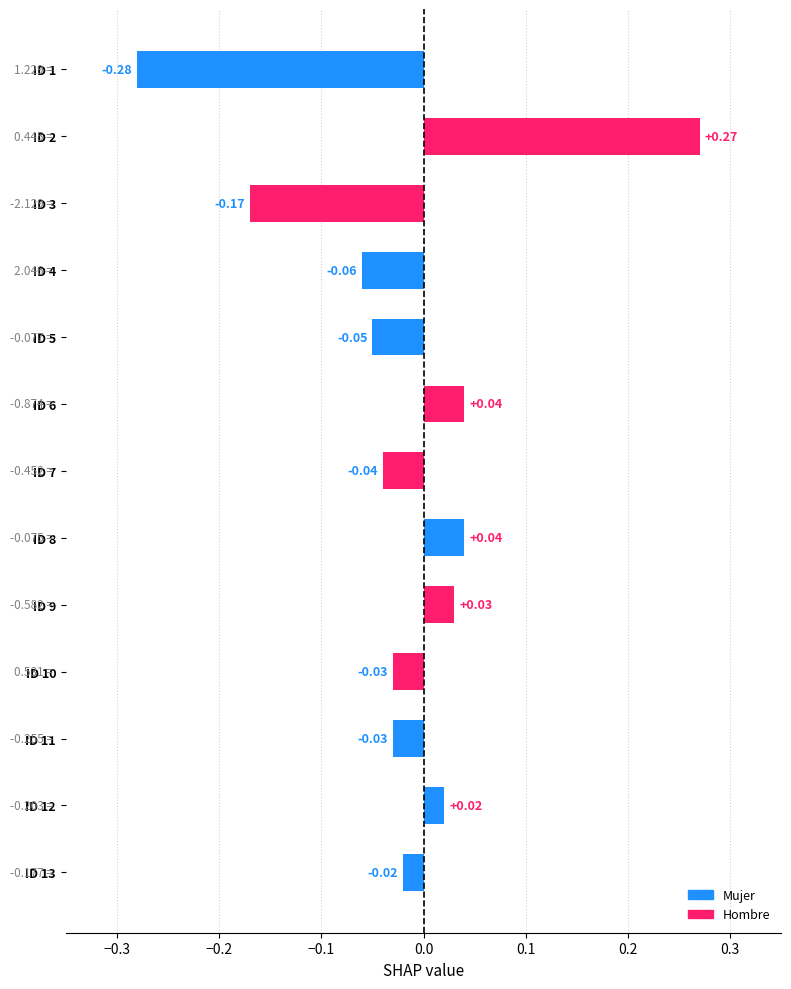

Which has a higher value, ID 13 or ID 7?

ID 13